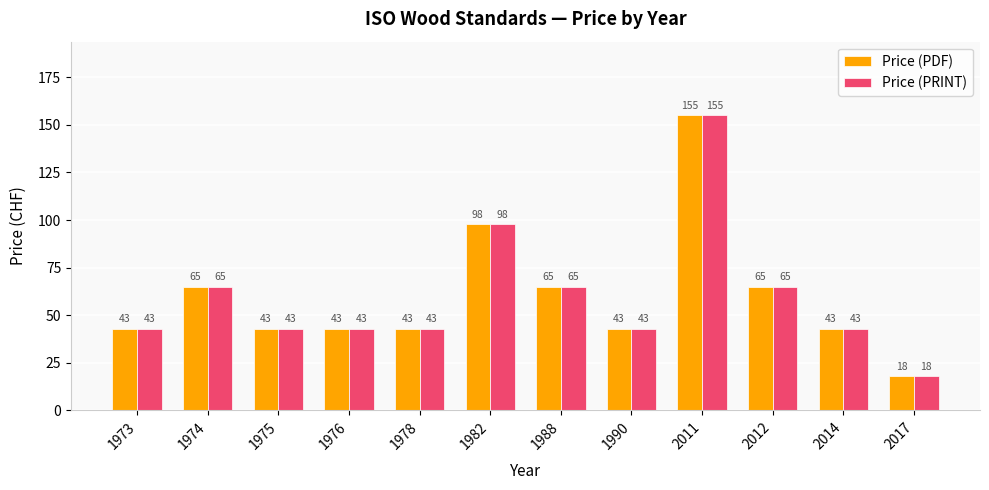

Is the value of Price (PDF) at 1978 greater than the value of Price (PRINT) at 2017?

Yes